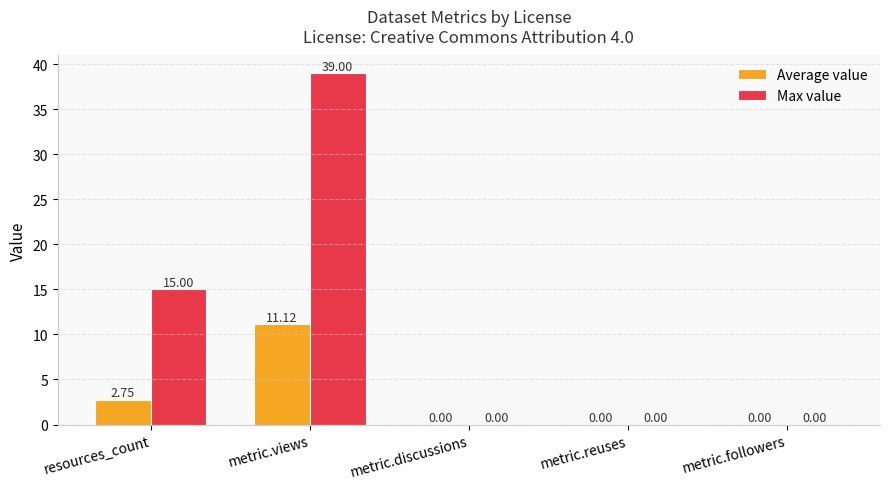

At which label is Max value closest to 19?

resources_count